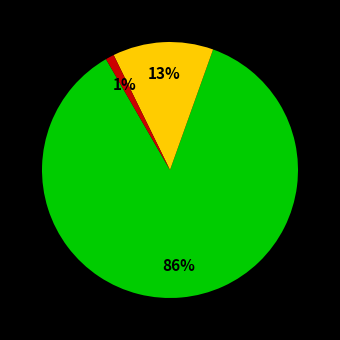

To the nearest percent, what is the difference between the largest and smallest slice percentages?

85%